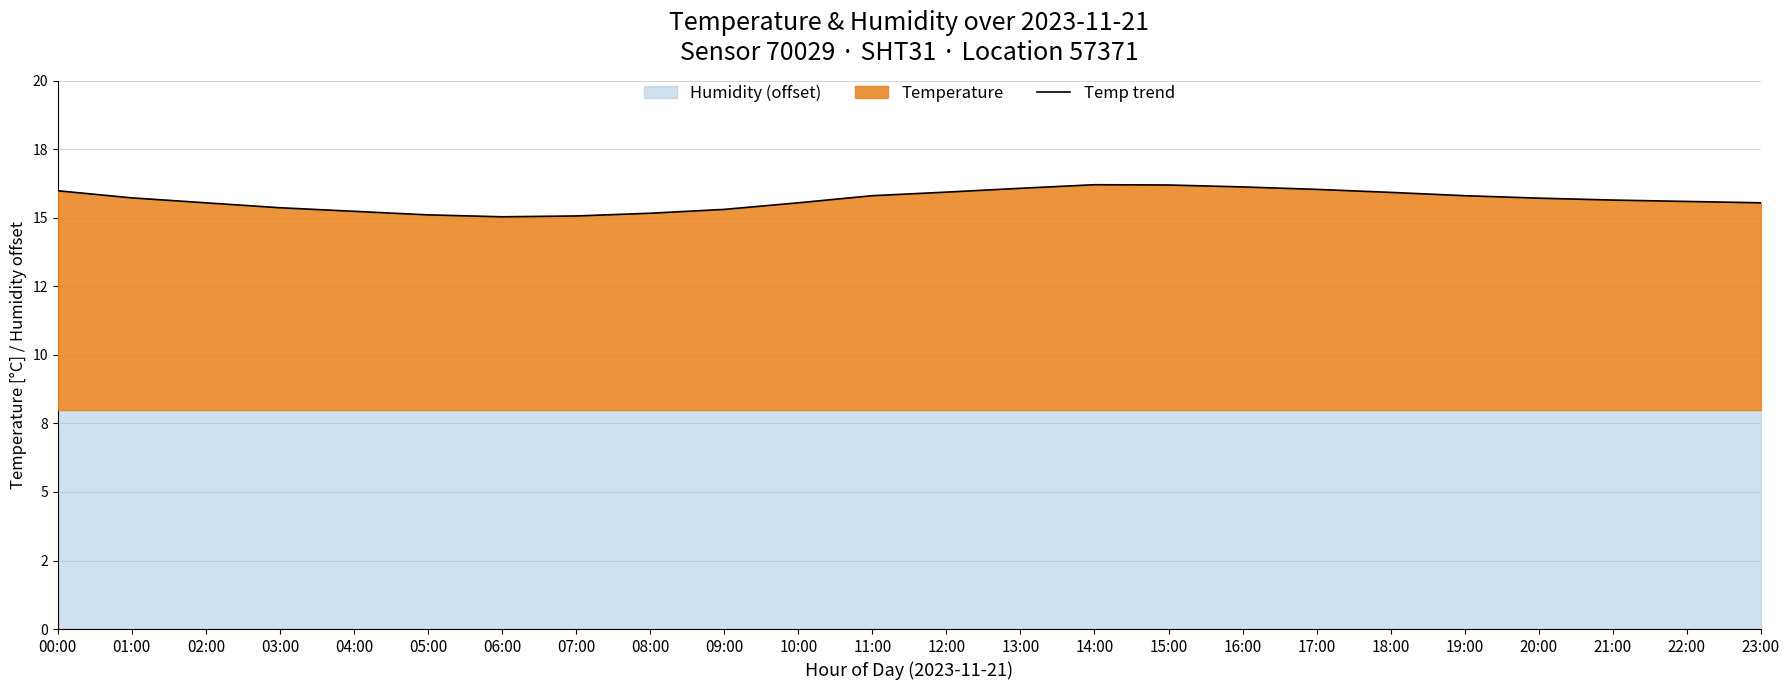

What is the minimum value shown in the chart?

15.0